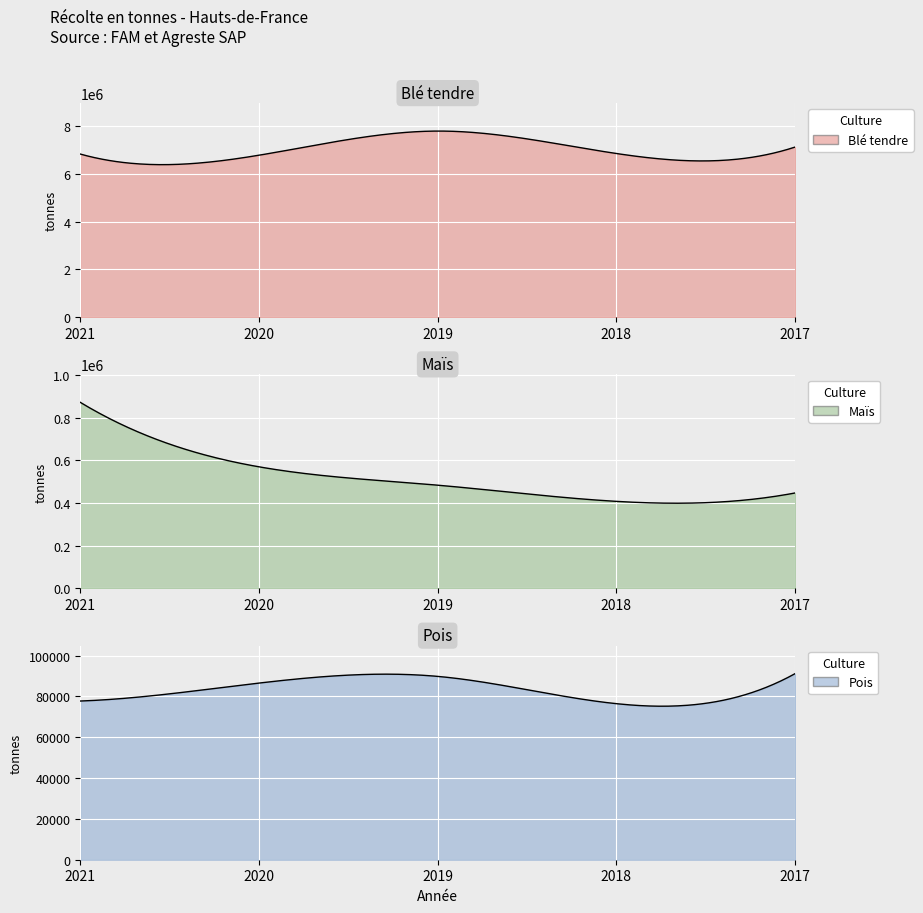

Reading left to right, transcribe all the data shown in this chart.

Blé tendre: 2021=6821747.0	2020=6773113.0	2019=7782754.0	2018=6844249.0	2017=7113669.0
Maïs: 2021=871142.0	2020=569337.0	2019=483376.9	2018=407608.0	2017=446962.0
Pois: 2021=77729.0	2020=86523.9	2019=89802.5	2018=76436.5	2017=91151.0